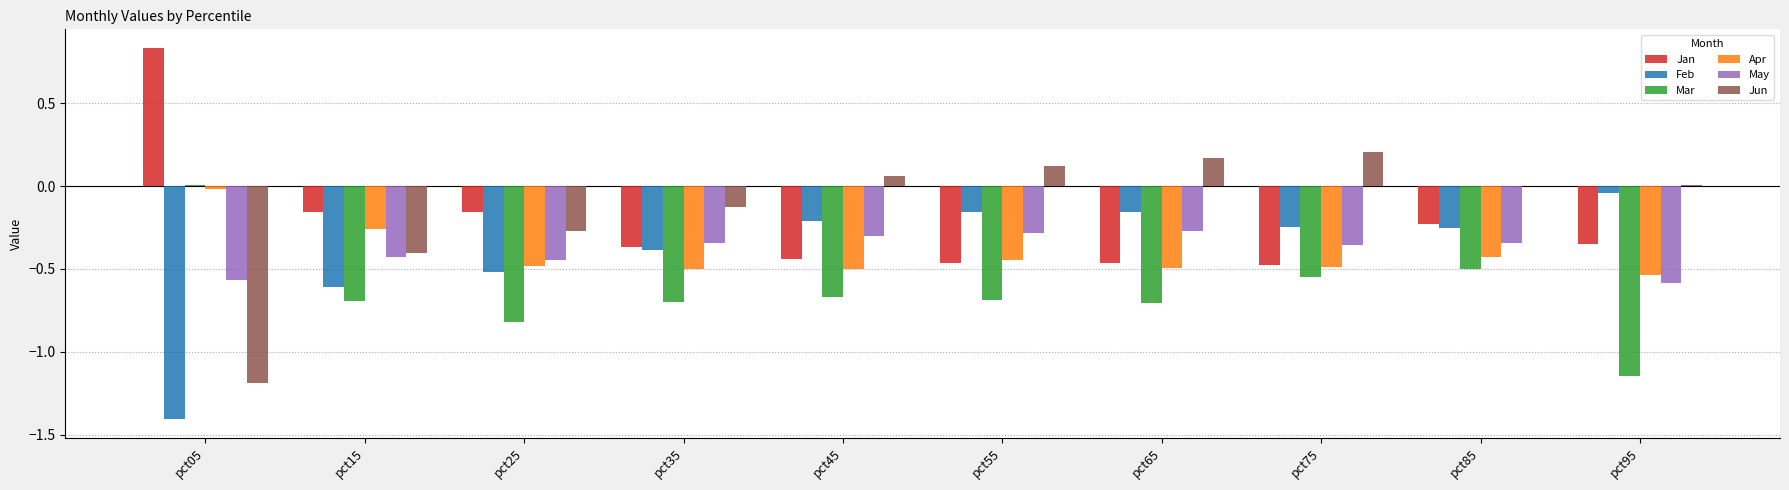

Which category has the highest value in the Mar series?

pct05